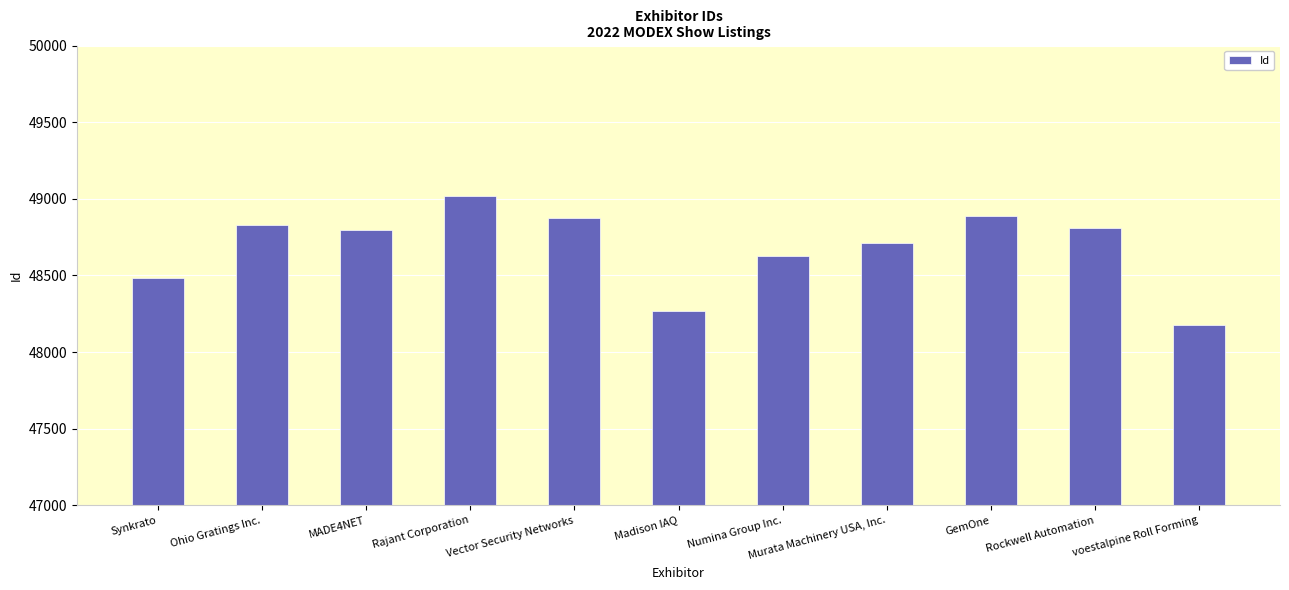

What is the label of the 2nd bar from the right?

Rockwell Automation